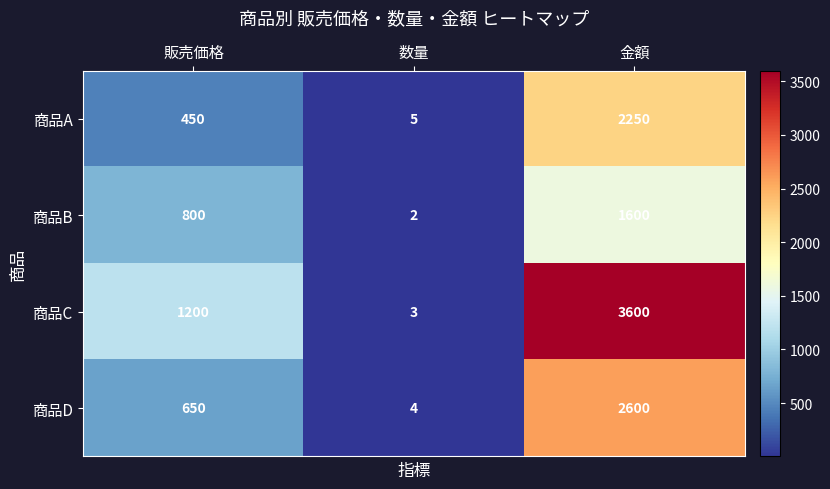

How many 商品C values are between 3 and 3600?

3